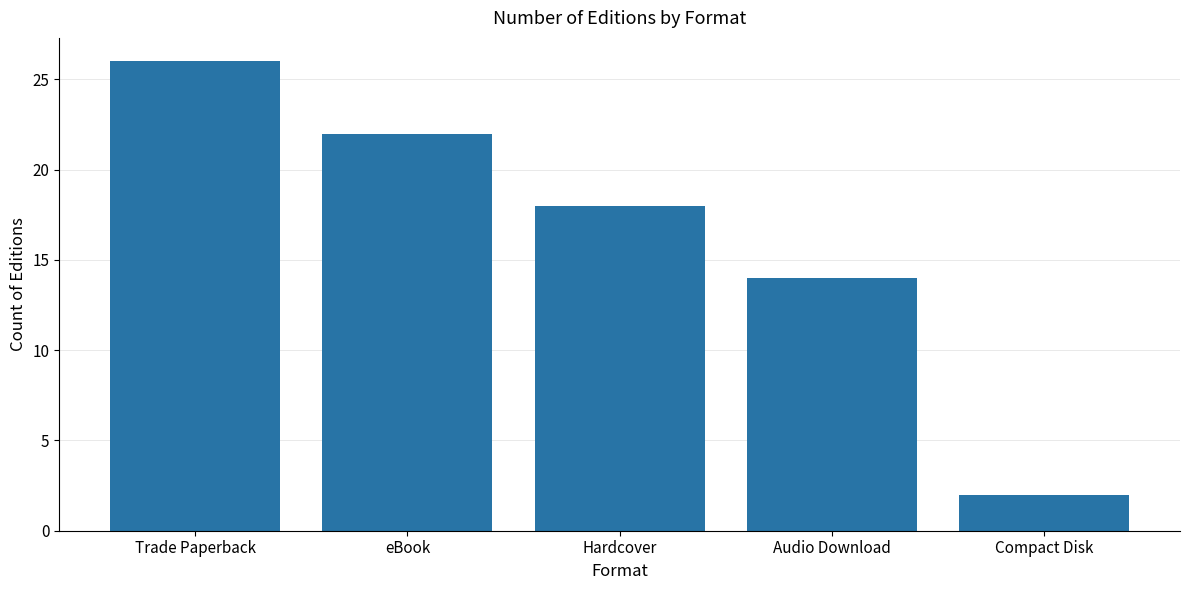

The chart shows a value of 8 at Trade Paperback. True or false?

False